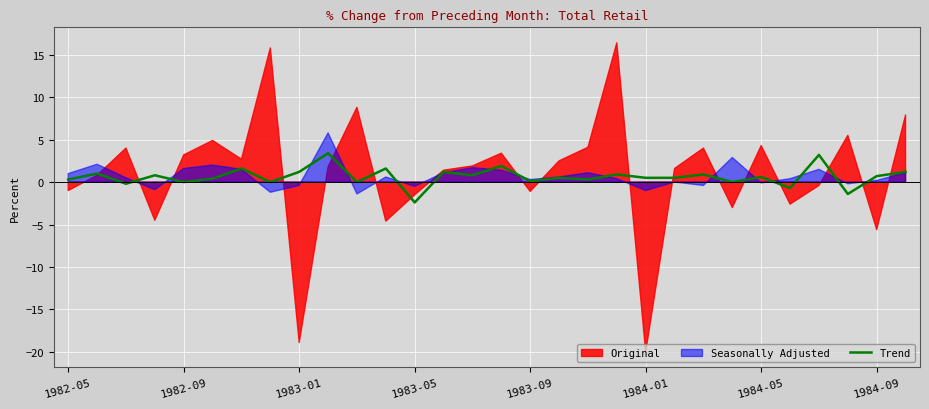

What is the maximum value for Trend?

3.4